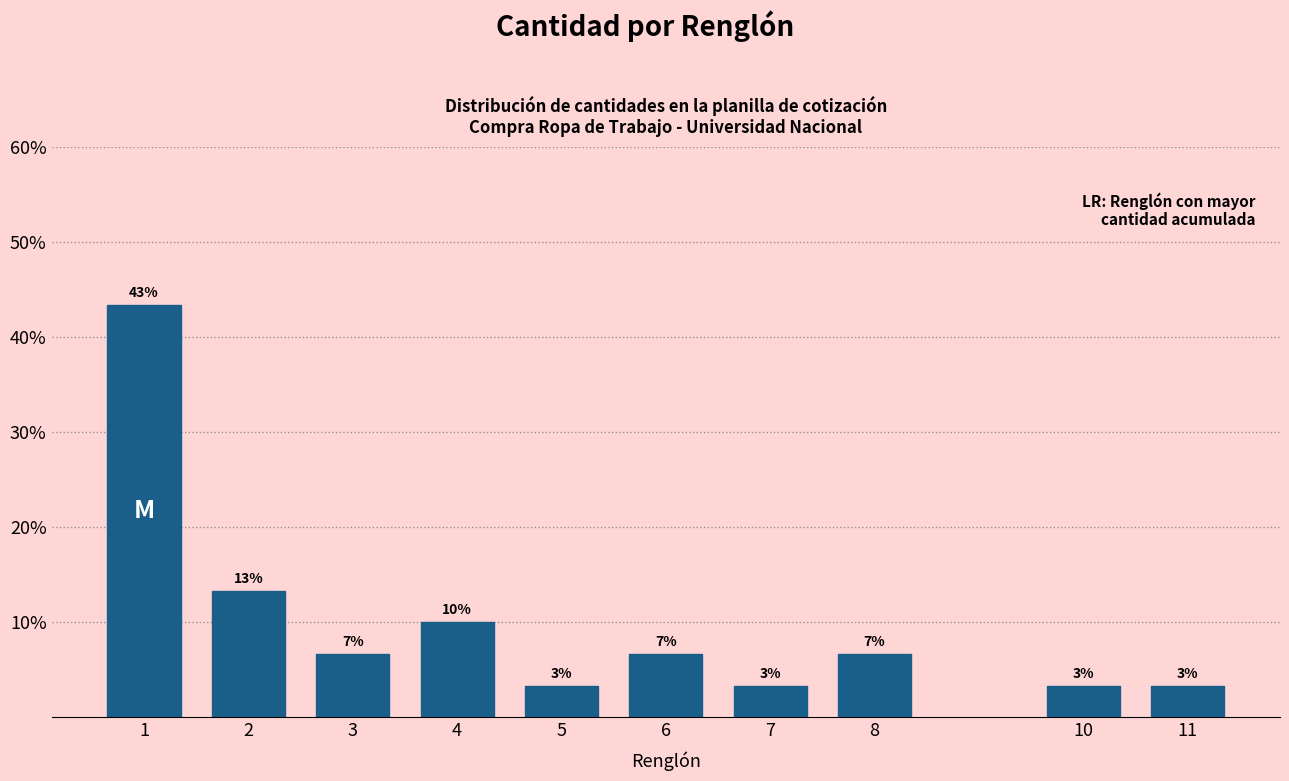

Does the chart contain any negative values?

No